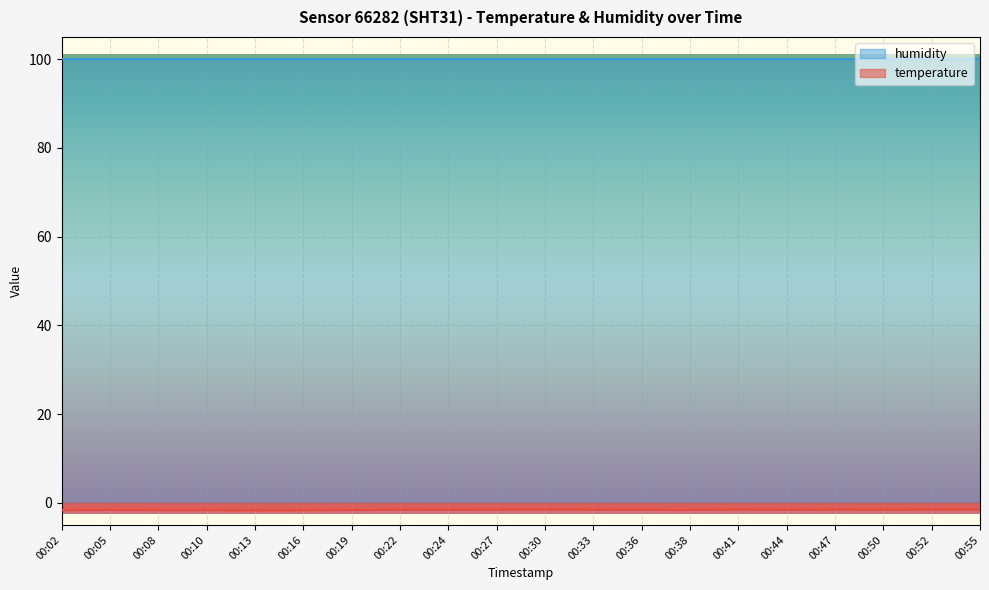

What is the minimum value for humidity?

100.0